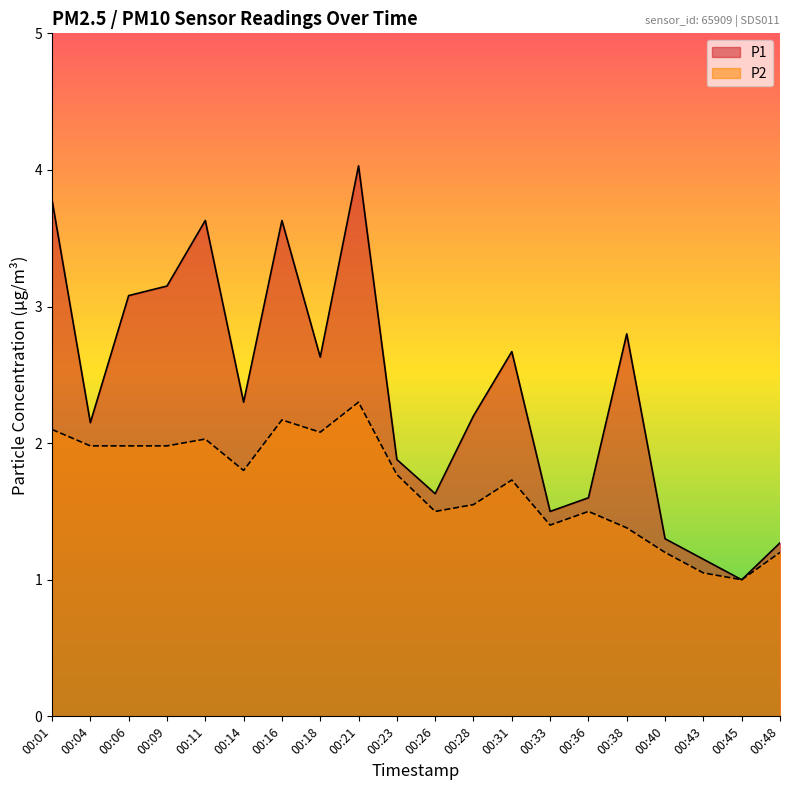

Reading left to right, list all the values displayed in this chart.

P1: 3.8	2.1	3.1	3.1	3.6	2.3	3.6	2.6	4.0	1.9	1.6	2.2	2.7	1.5	1.6	2.8	1.3	1.1	1.0	1.3
P2: 2.1	2.0	2.0	2.0	2.0	1.8	2.2	2.1	2.3	1.8	1.5	1.6	1.7	1.4	1.5	1.4	1.2	1.1	1.0	1.2